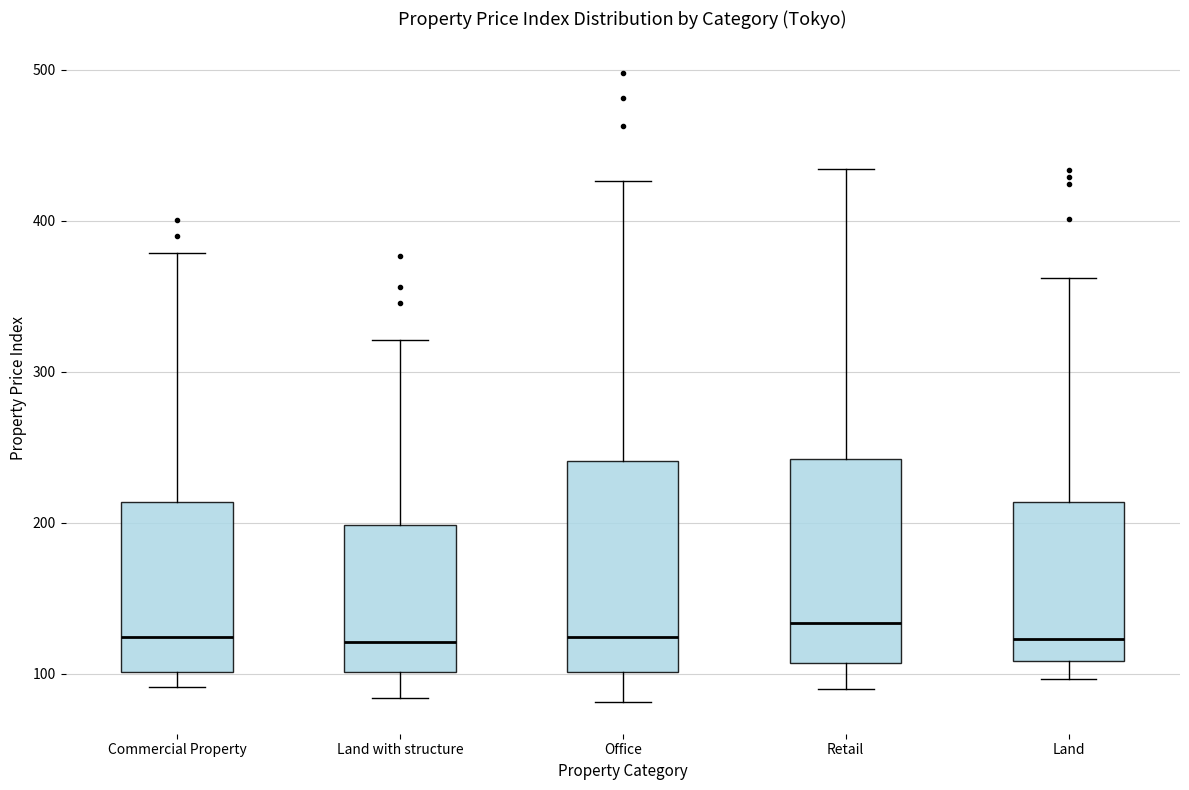

Where is the upper edge of the box for Retail on the y-axis? The values are not printed on the chart, so give them approximately, as read against the axis.

240